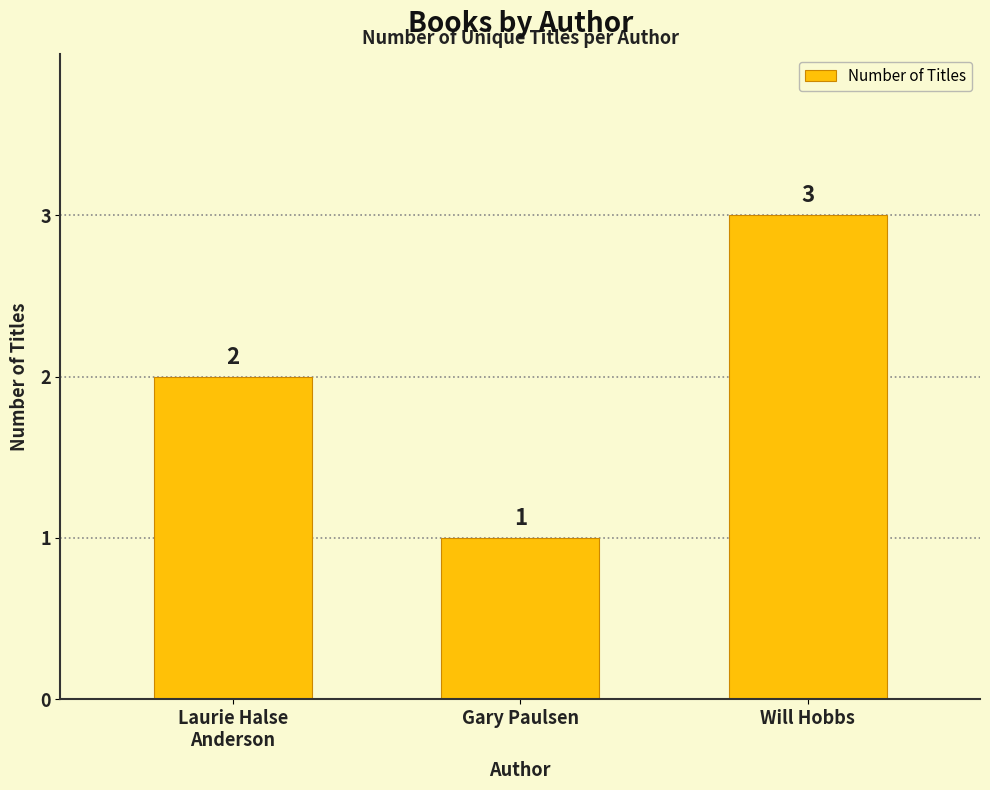

Reading left to right, list all the values displayed in this chart.

Laurie Halse
Anderson=2	Gary Paulsen=1	Will Hobbs=3